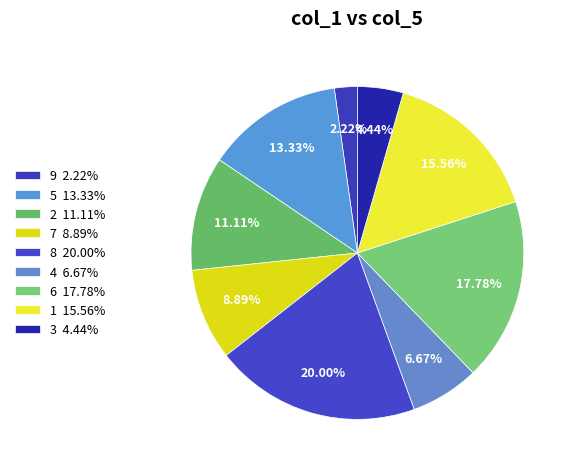

Count the number of slices in the pie.

9